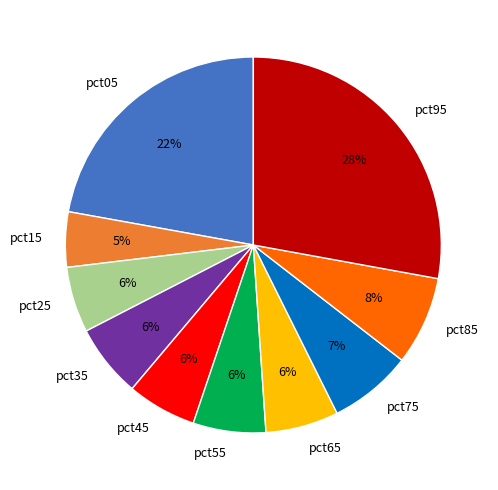

The pct55 slice represents 6% of the pie. True or false?

True